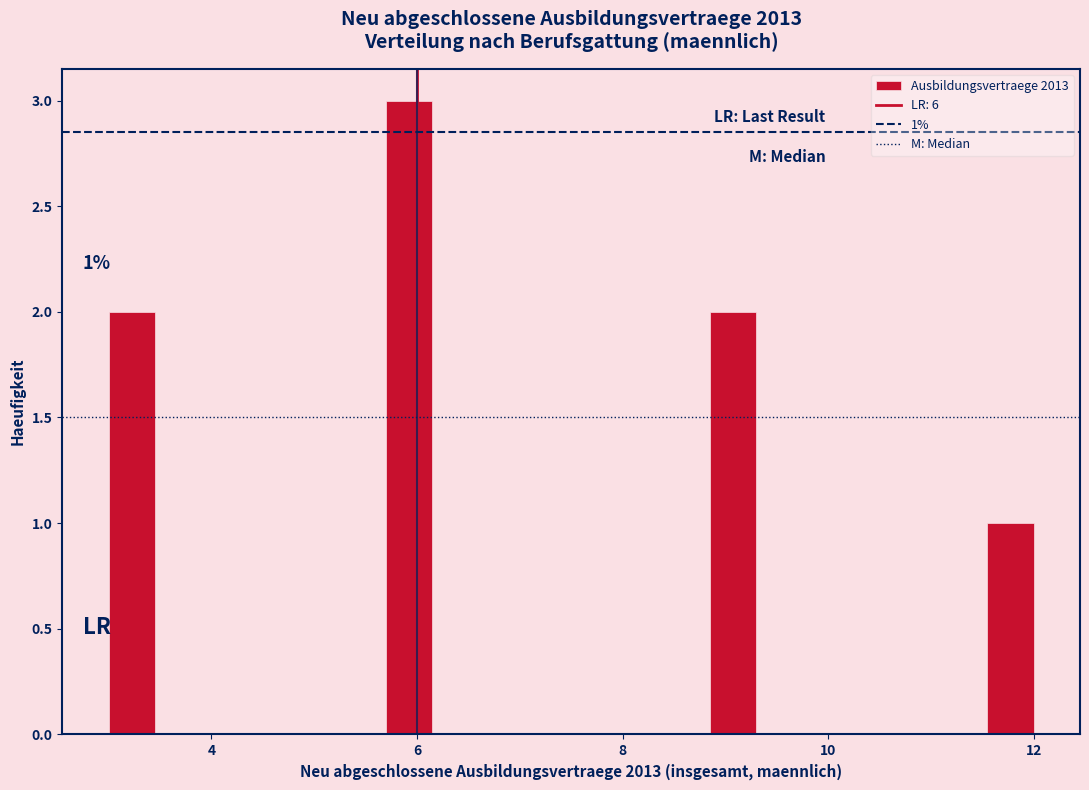

Read against the x-axis, roughly where is the centre of the tallest bar?

6.0